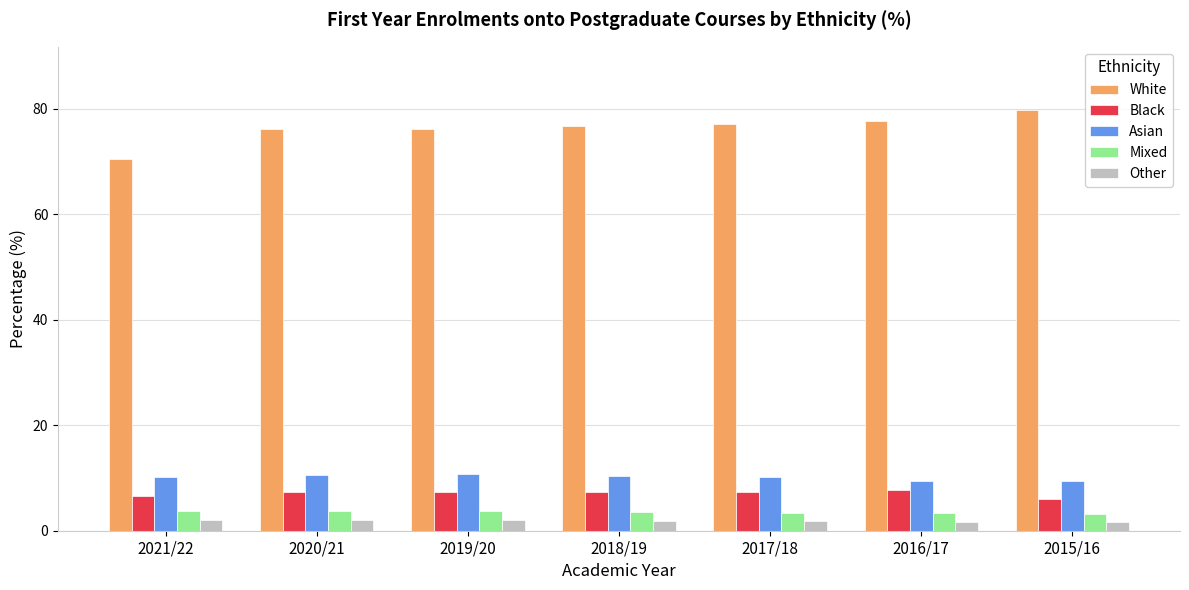

Count the number of categories in the chart.

7